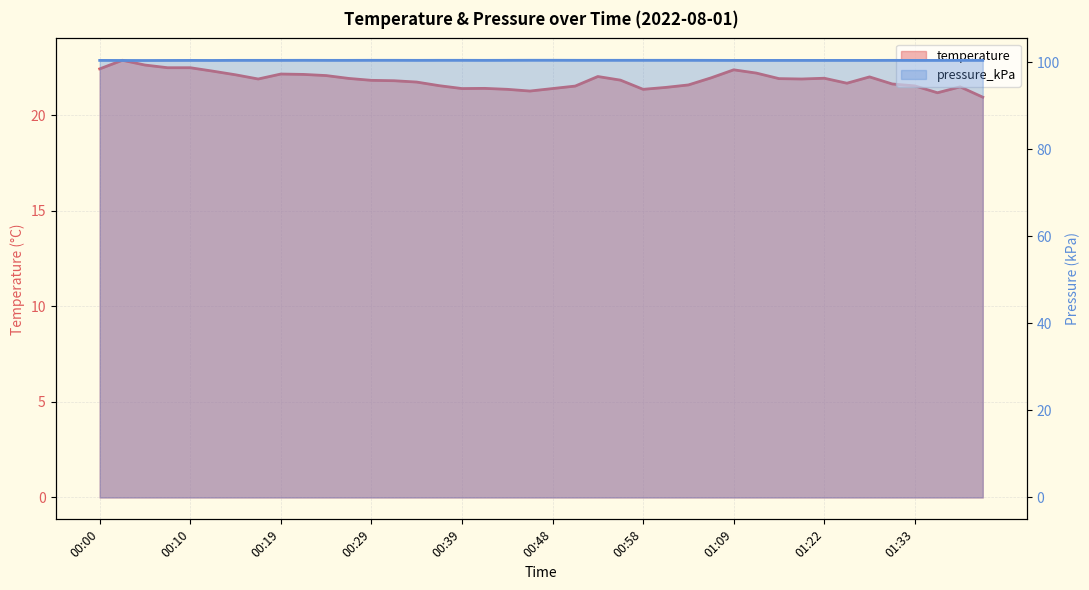

What is the sum of the pressure_kPa values at 00:58 and 00:05?

200.8